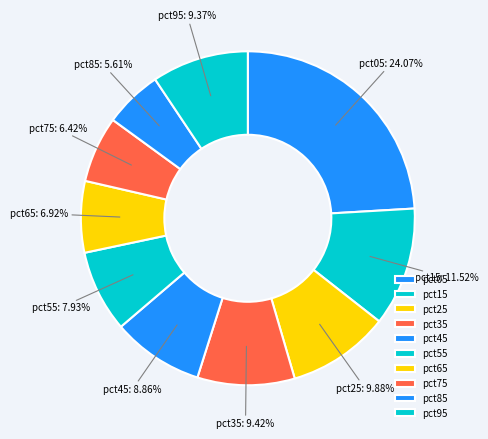

How many slices are in this pie chart?

10